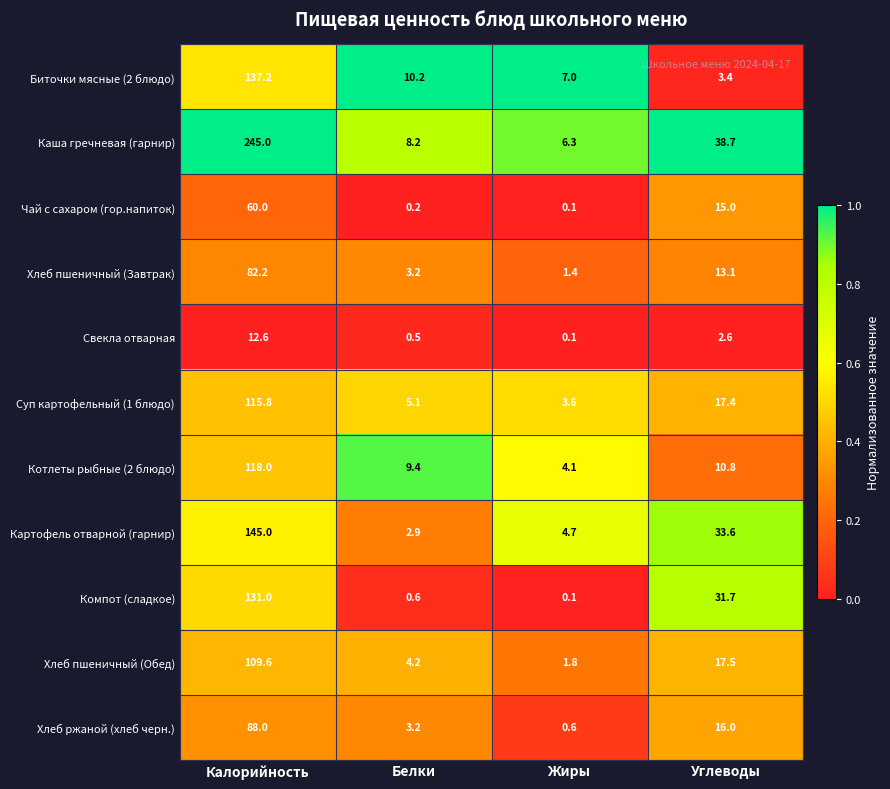

Count the number of data series in this chart.

11